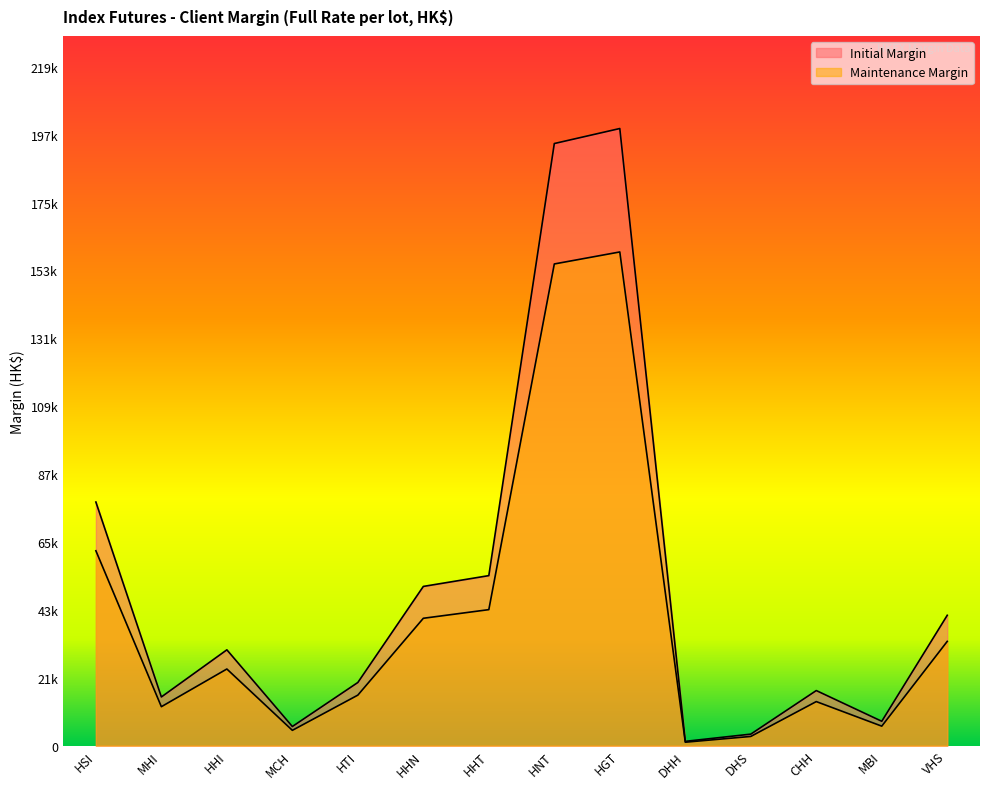

Which category has the lowest value in the Initial Margin series?

DHH